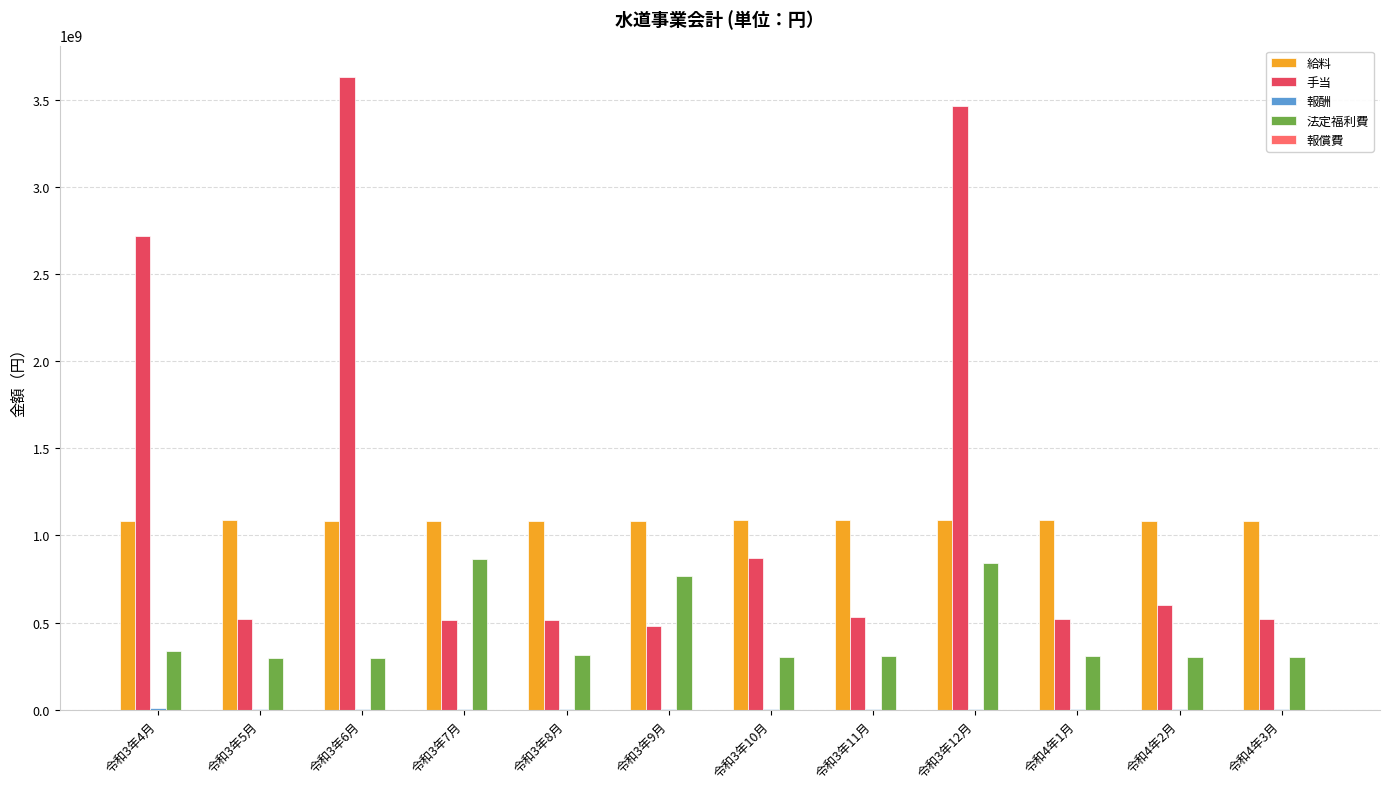

What is the maximum value for 手当?

3627384867